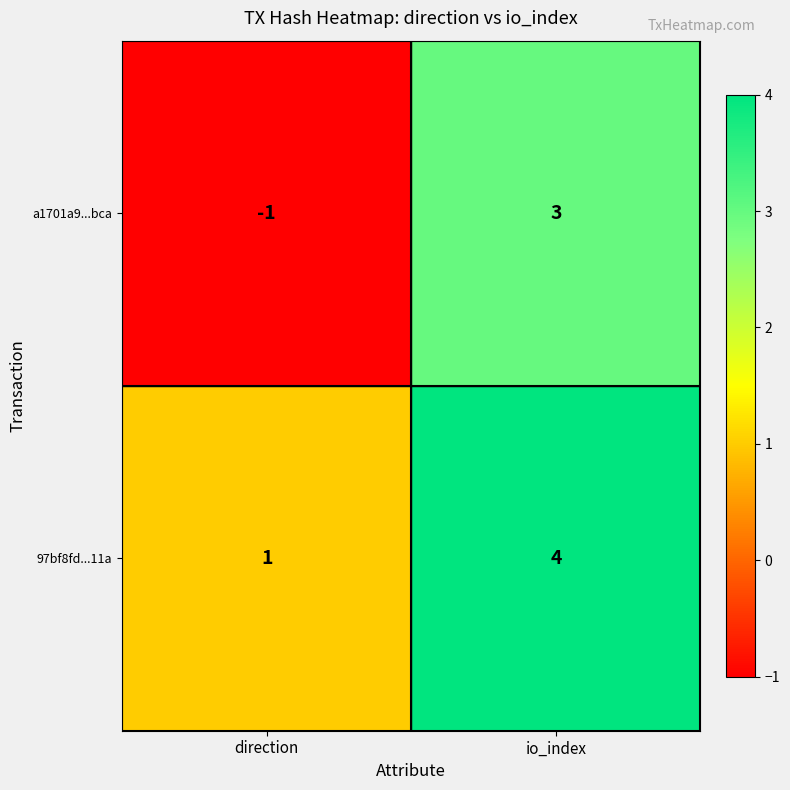

What is the smallest value displayed?

-1